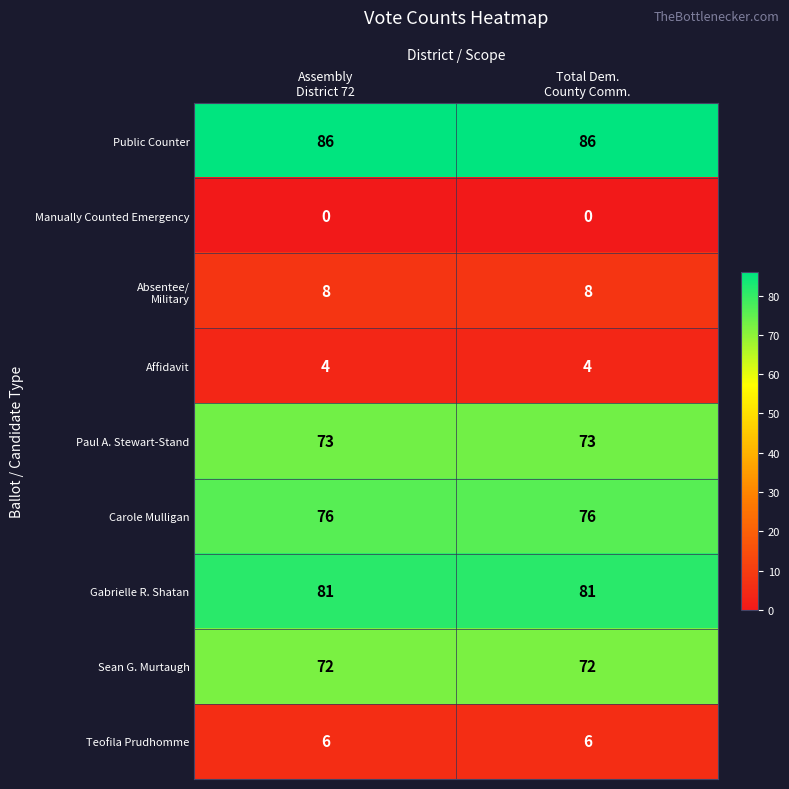

How many categories are shown in the chart?

2